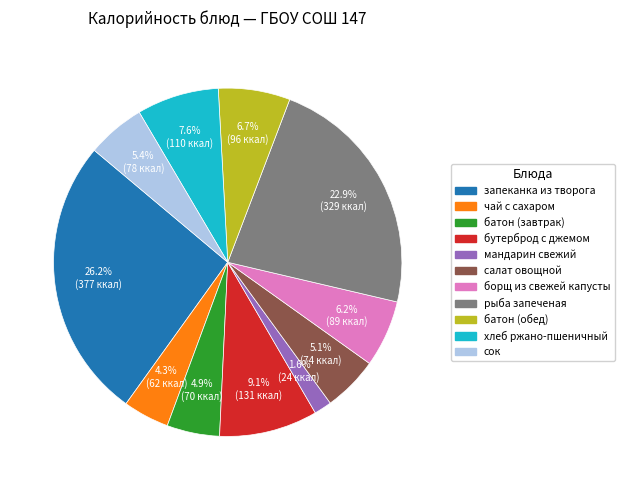

Count the number of slices in the pie.

11